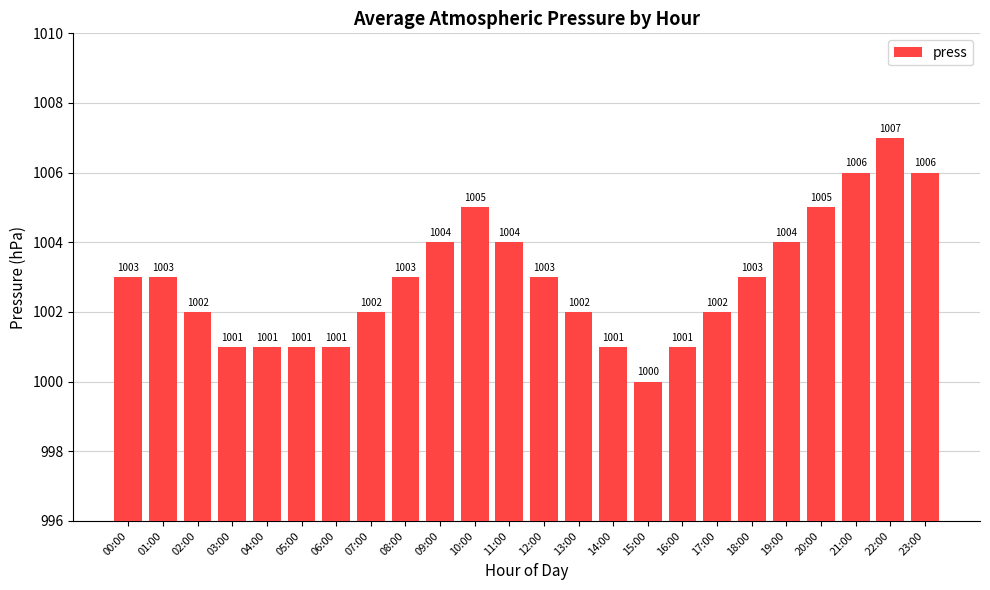

What is the value of the 24th bar from the left?

1006